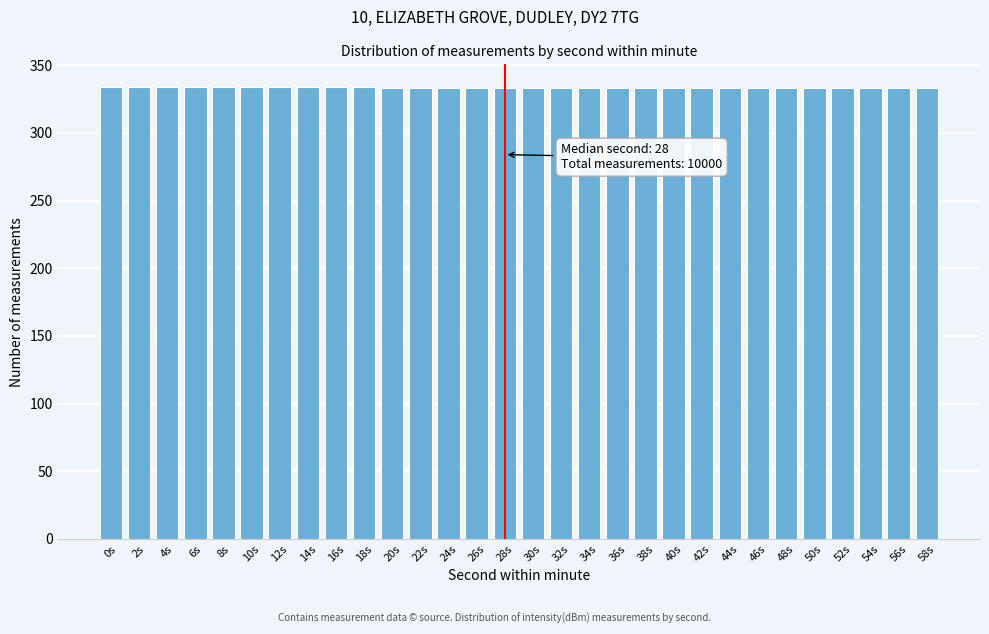

Approximately how many times larger is the value at 4s compared to 34s?

1.0